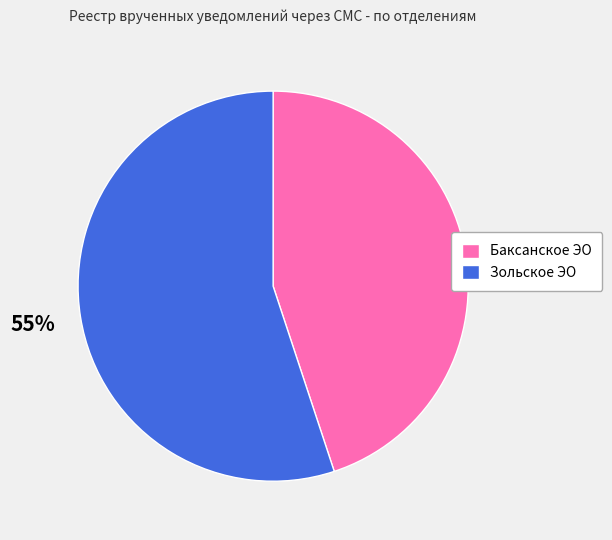

Between Зольское ЭО and Баксанское ЭО, which is larger?

Зольское ЭО